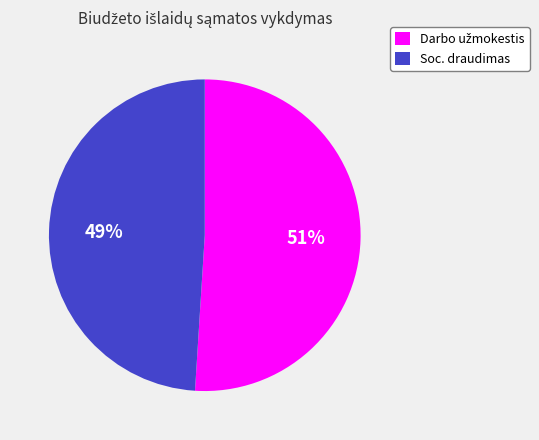

Does any single category account for the majority?

Yes